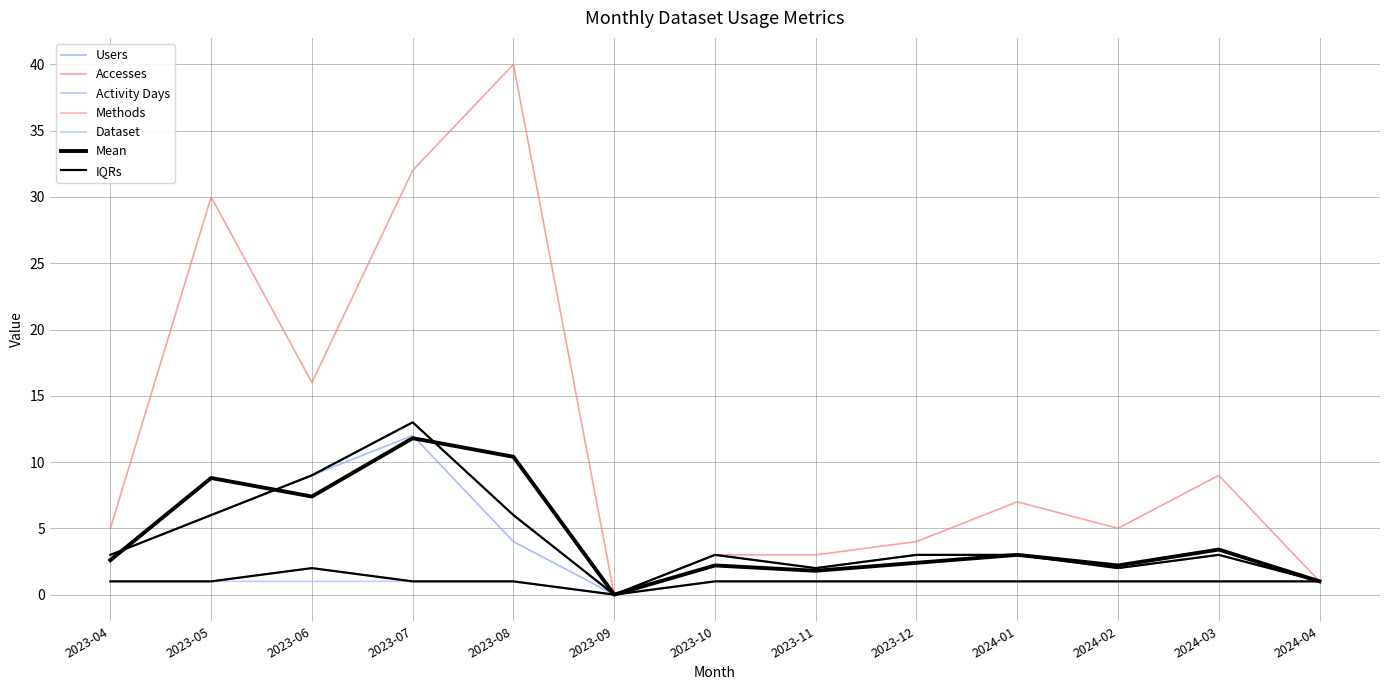

Is it true that Dataset equals 1 at 2024-03?

False